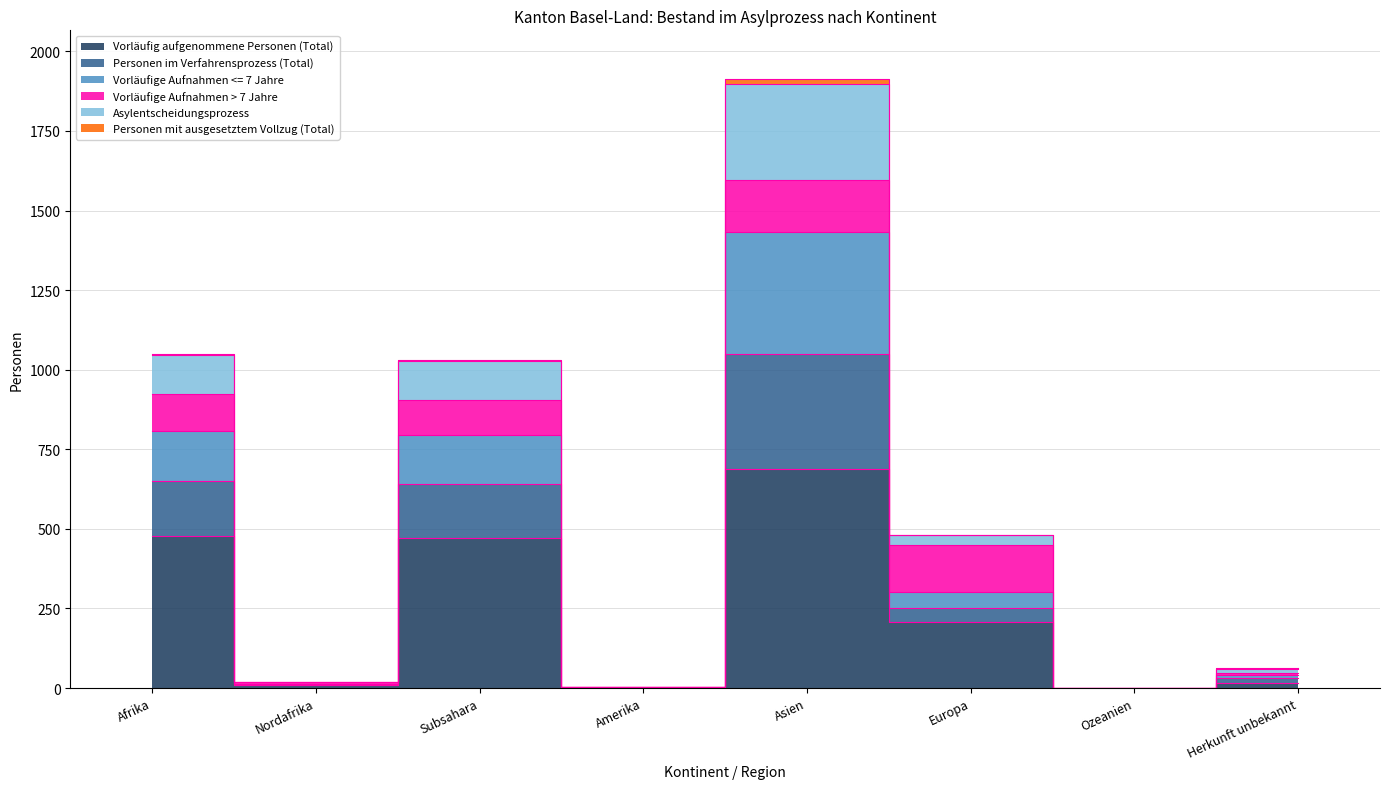

Does the chart display data point markers on the line(s)?

No